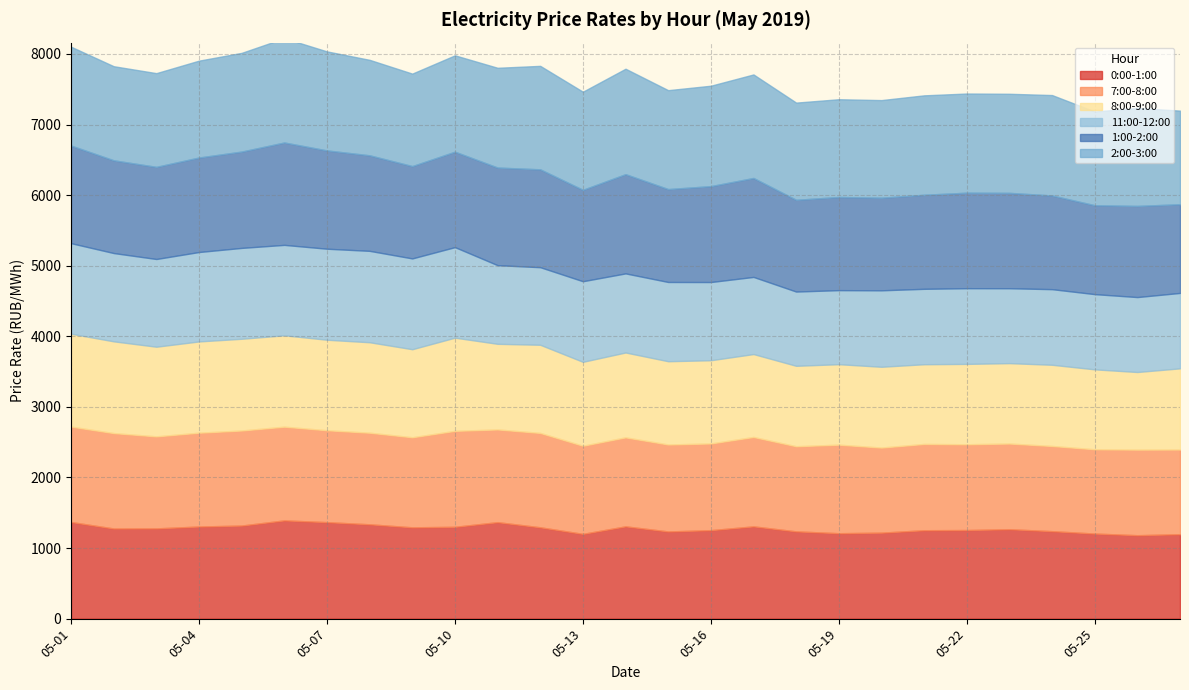

What is the value of the 0:00-1:00 point at the 4th from the left?

1305.0